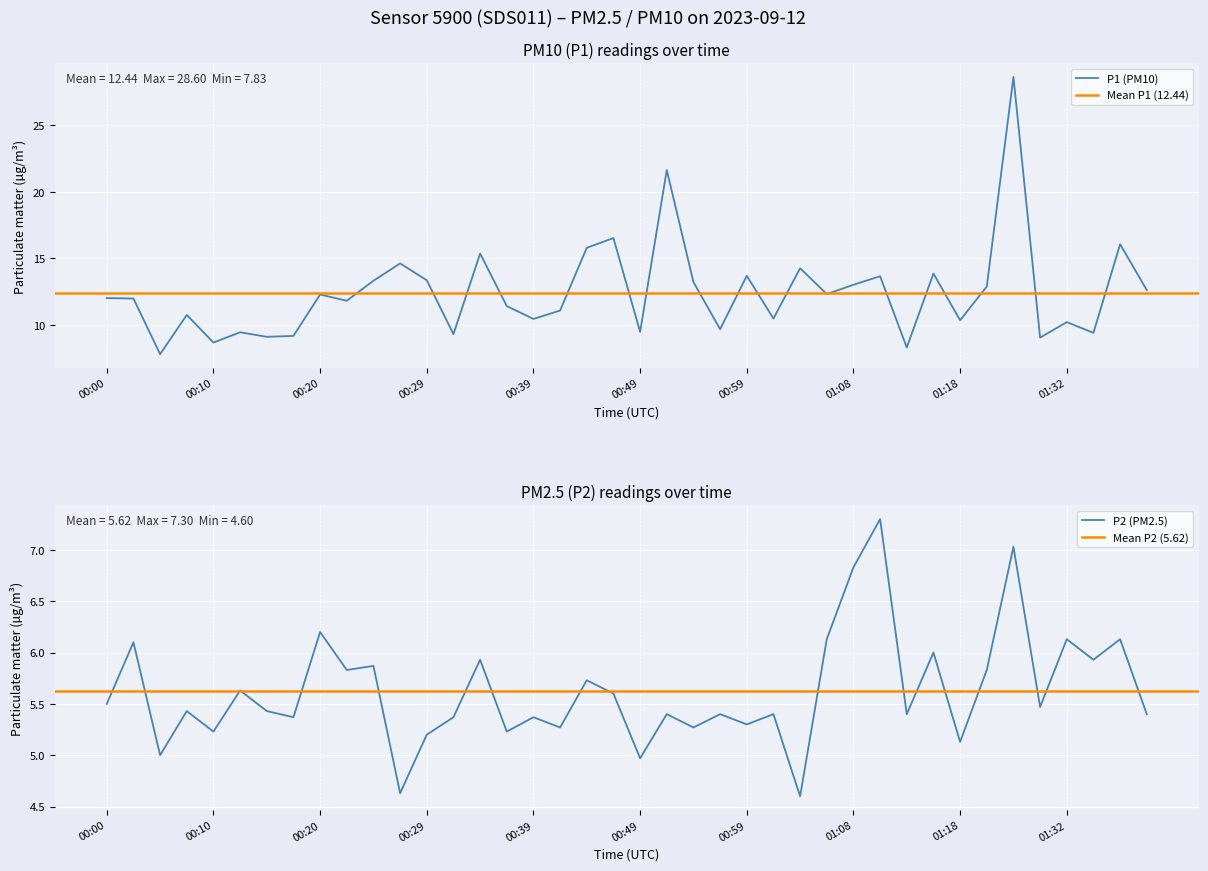

How many values in the P1 series exceed 12?

20